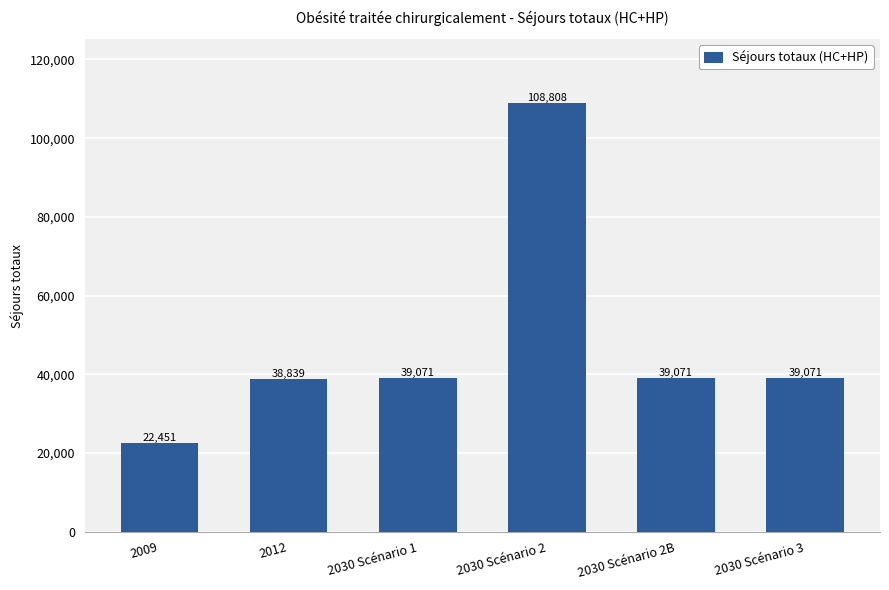

How many categories are shown in the chart?

6